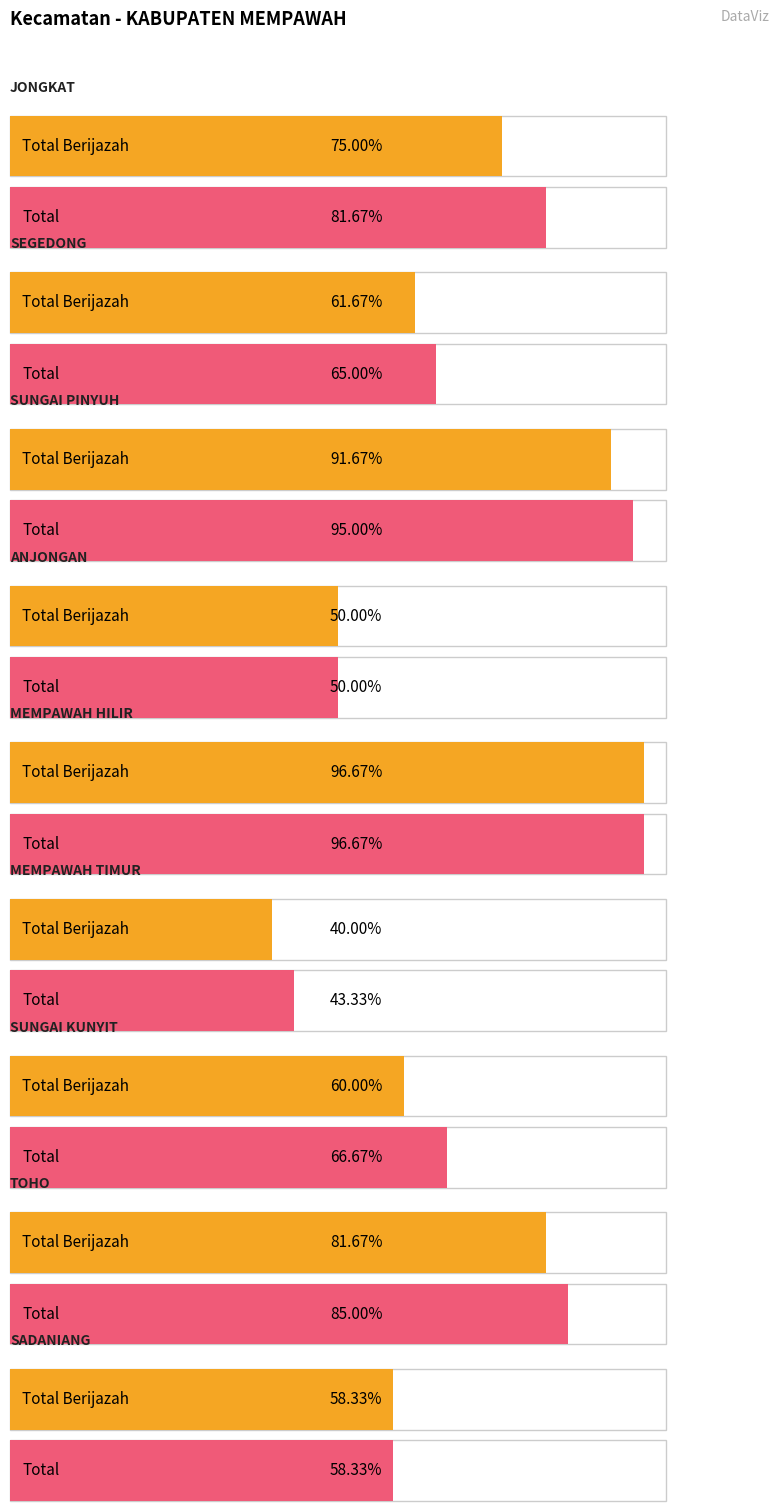

Which has a higher value, MEMPAWAH HILIR or MEMPAWAH TIMUR?

MEMPAWAH HILIR